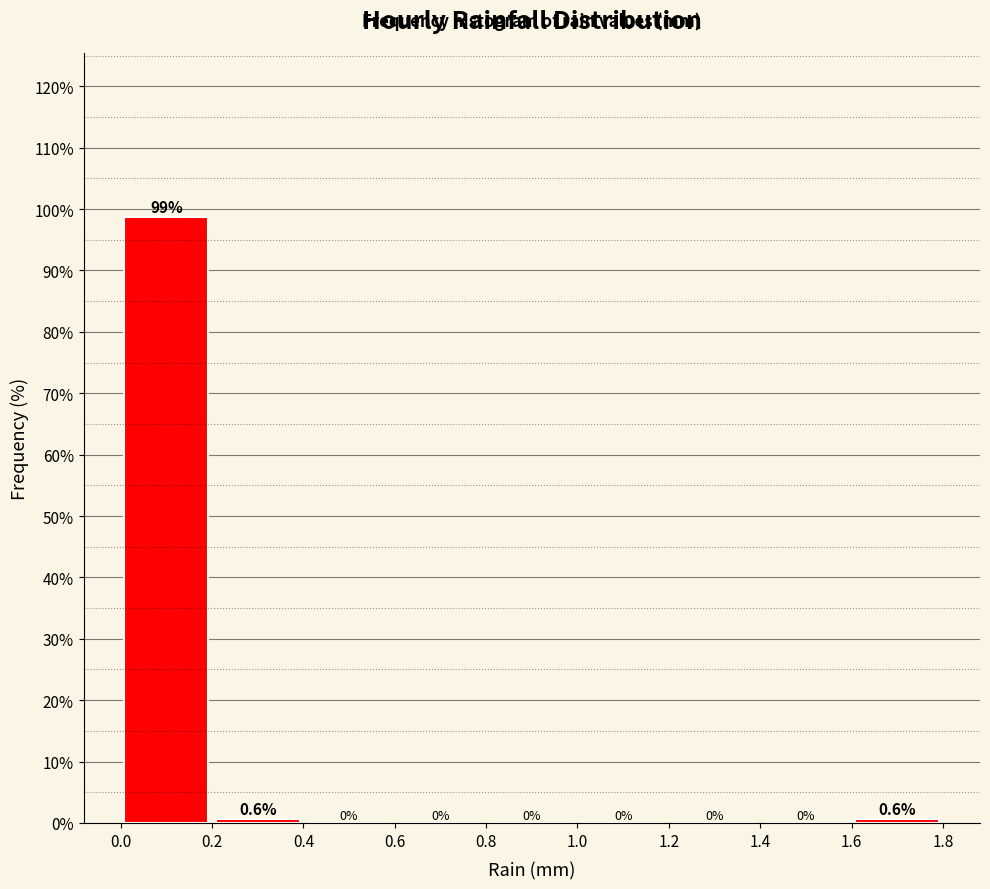

Reading left to right, list every bar in this chart as the range it spans on the x-axis followed by its height.

0.0 to 0.2: 98.7
0.2 to 0.4: 0.6
0.4 to 0.6: 0.0
0.6 to 0.8: 0.0
0.8 to 1.0: 0.0
1.0 to 1.2: 0.0
1.2 to 1.4: 0.0
1.4 to 1.6: 0.0
1.6 to 1.8: 0.6